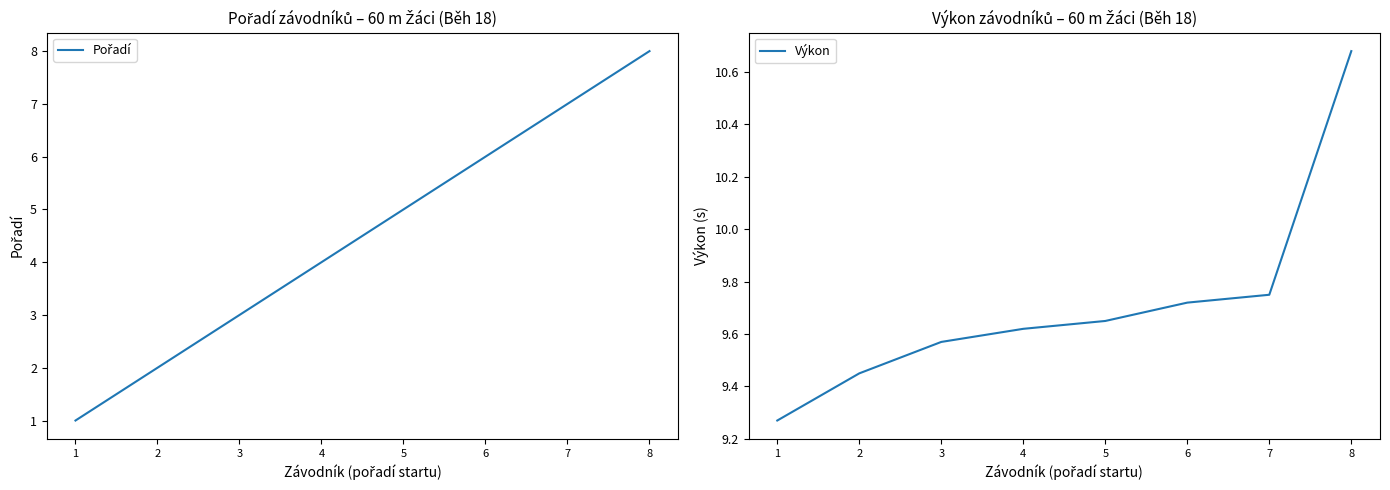

Which has a higher value, 4 or 1?

4